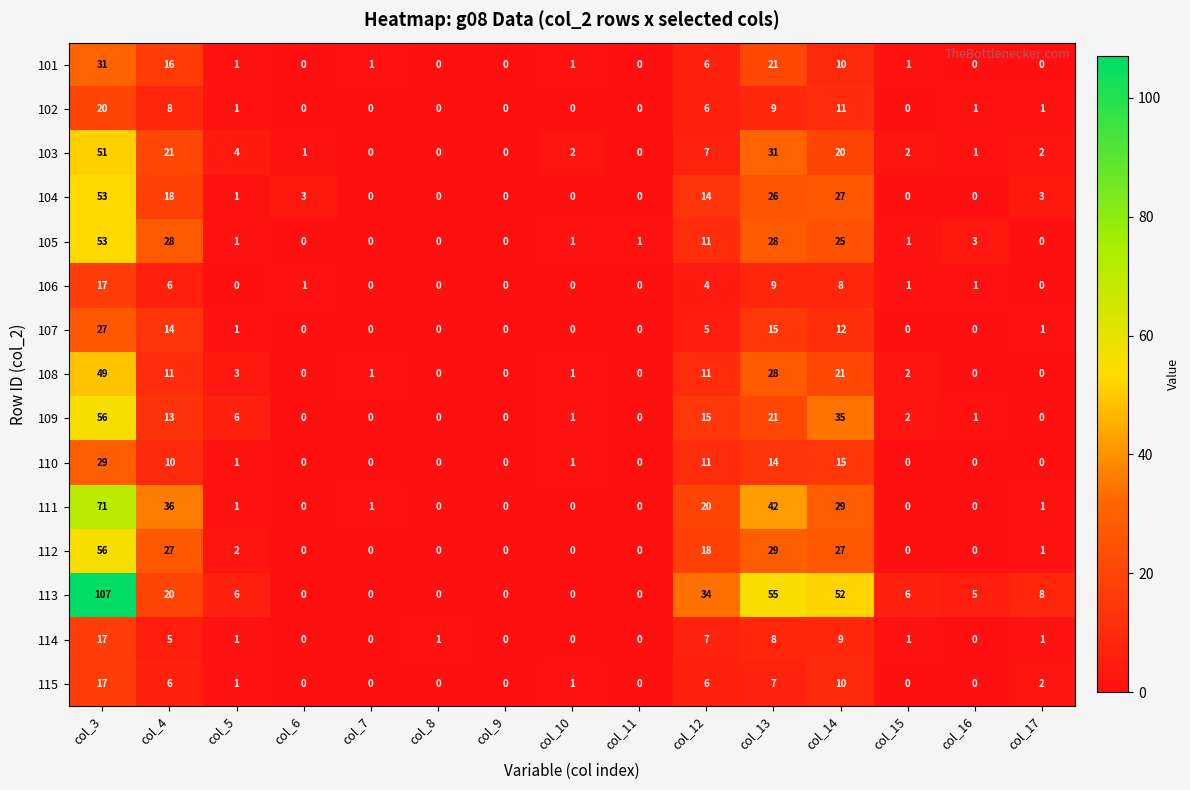

Where is 111 nearest to the value 35?

col_4